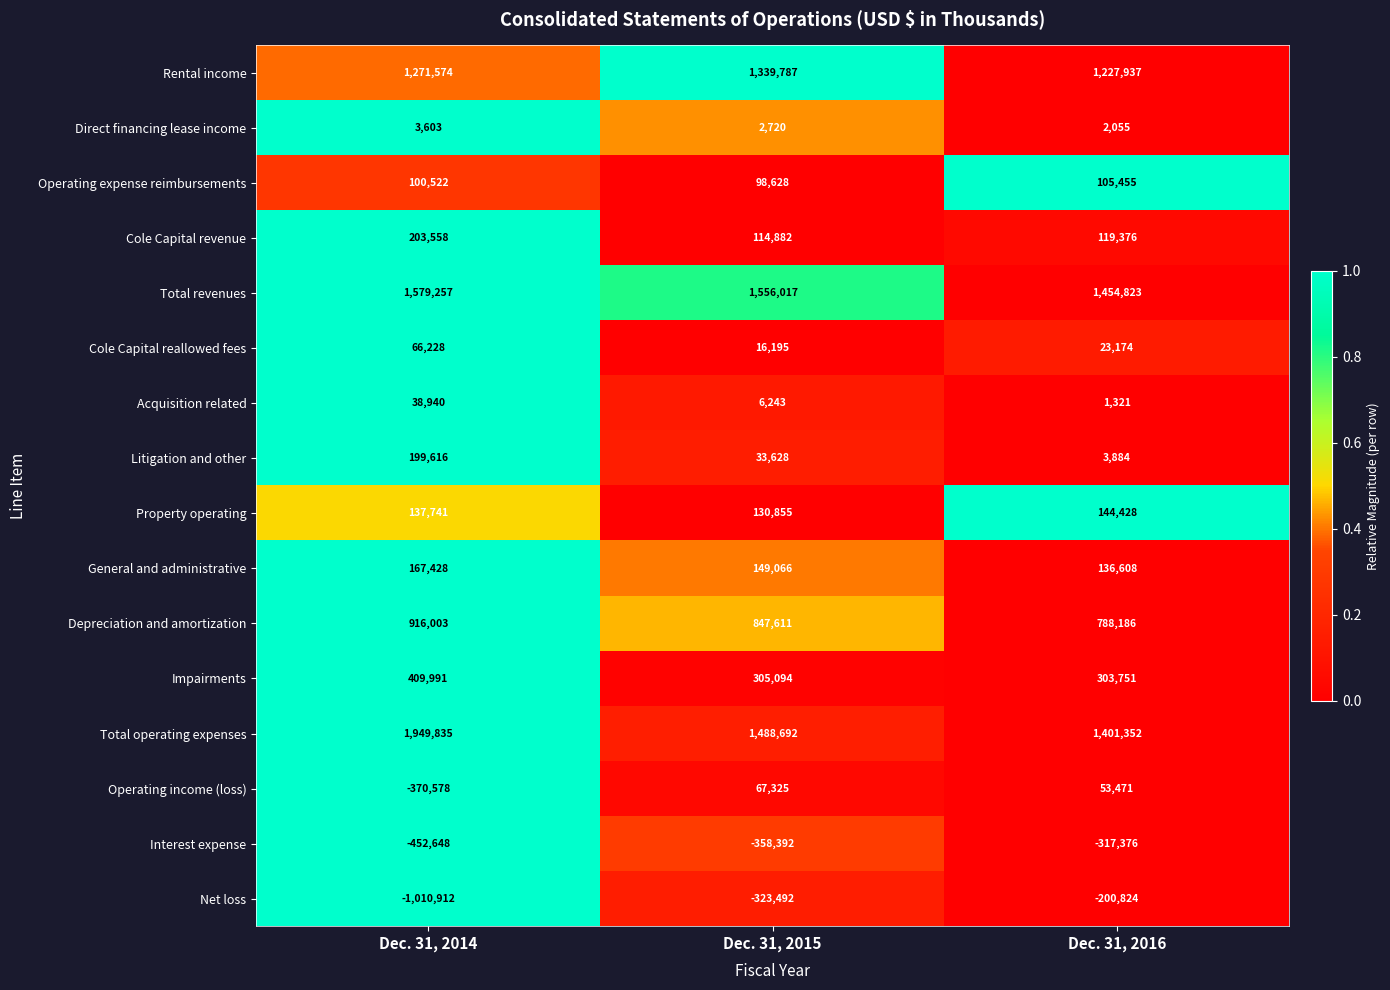

Which series has the largest total across all categories?

Total operating expenses